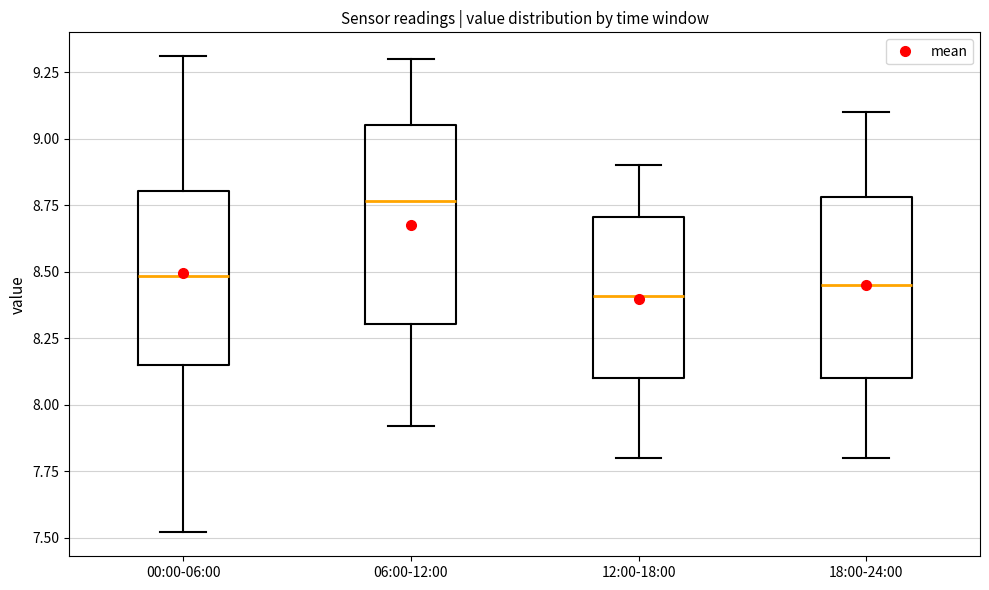

Reading left to right, transcribe this box plot: for each box, give where its median line is, the range the box spans, and where its two whiskers end, as read against the y-axis. The values are not printed on the chart, so give them approximately, as read against the axis.

00:00-06:00: median 8.50, box 8.15 to 8.80, whiskers 7.50 to 9.30
06:00-12:00: median 8.75, box 8.30 to 9.05, whiskers 7.90 to 9.30
12:00-18:00: median 8.40, box 8.10 to 8.70, whiskers 7.80 to 8.90
18:00-24:00: median 8.45, box 8.10 to 8.80, whiskers 7.80 to 9.10